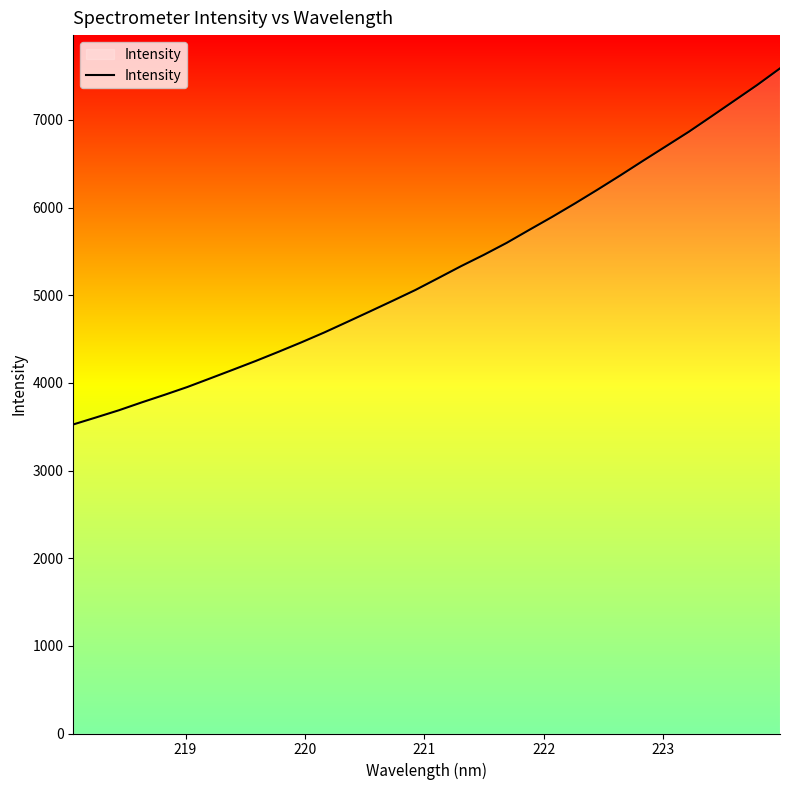

What is the greatest value displayed?

7588.9